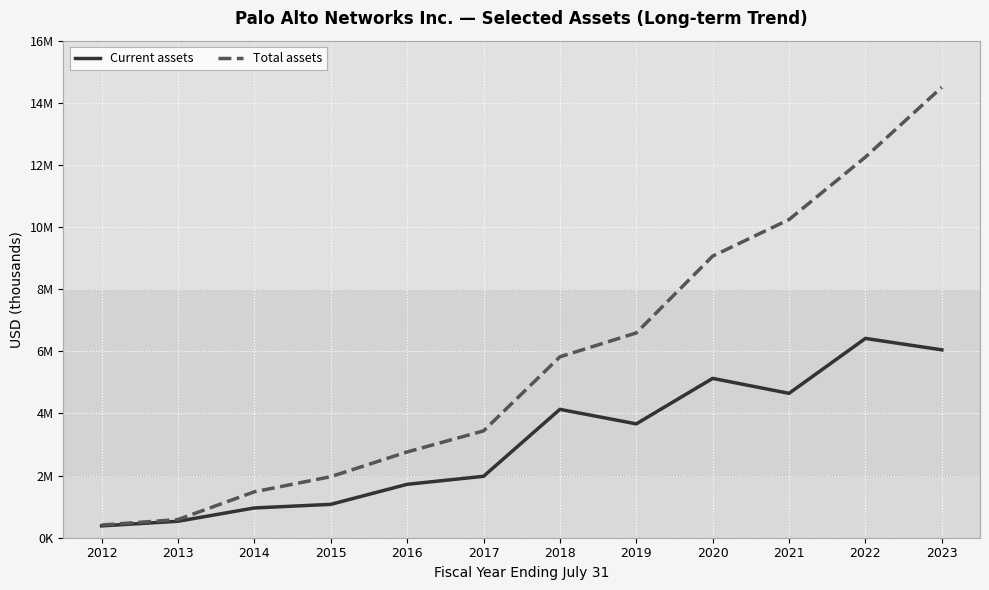

Is this an area chart (filled region under the line)?

No